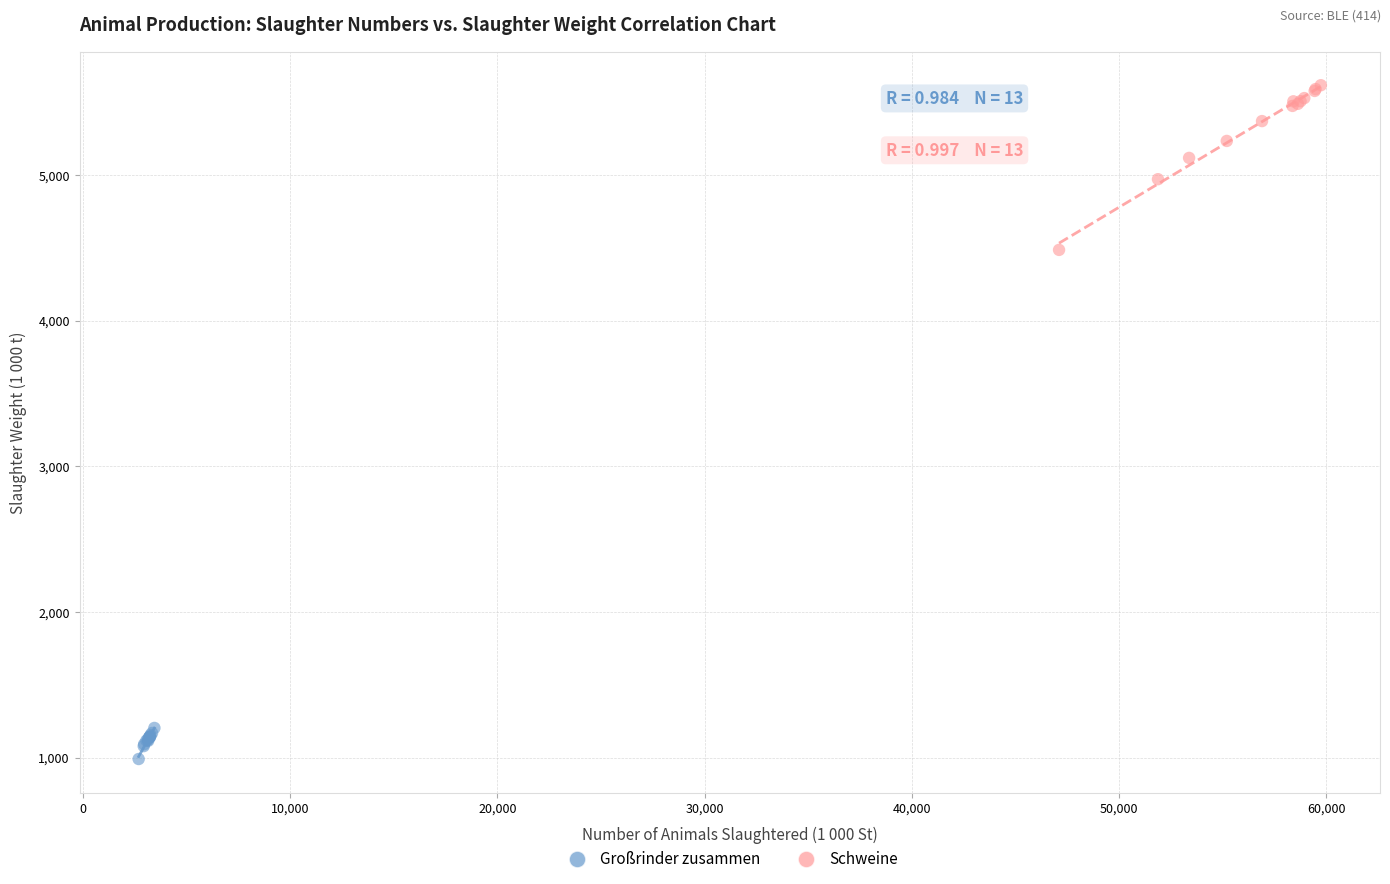

Which series reaches the minimum Y coordinate?

Großrinder zusammen